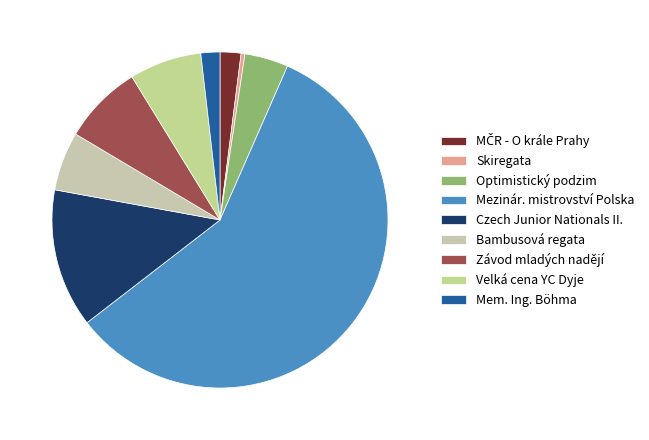

How many segments does this pie chart have?

9